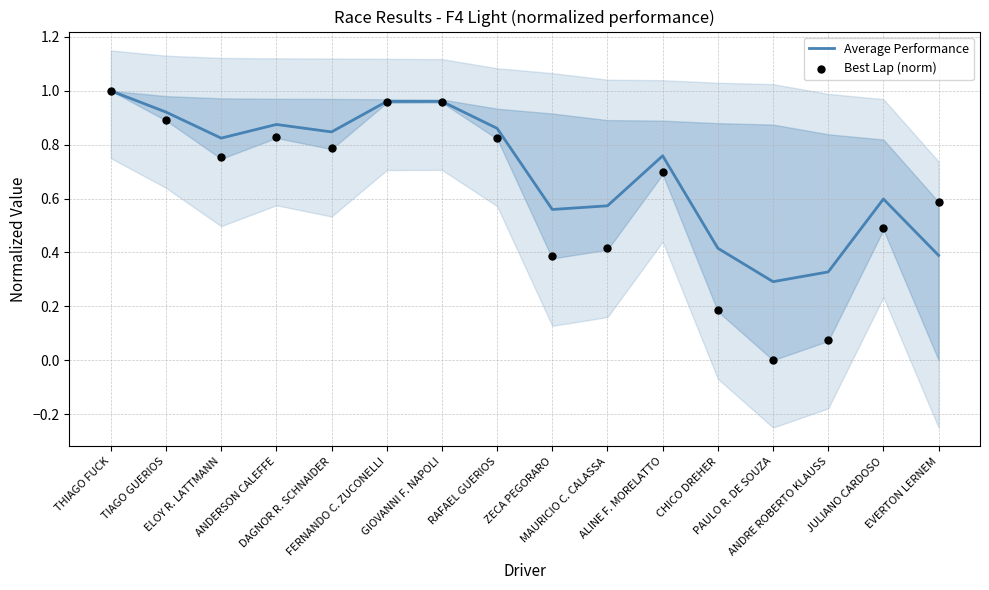

At which category is the sum across all series the highest?

THIAGO FUCK